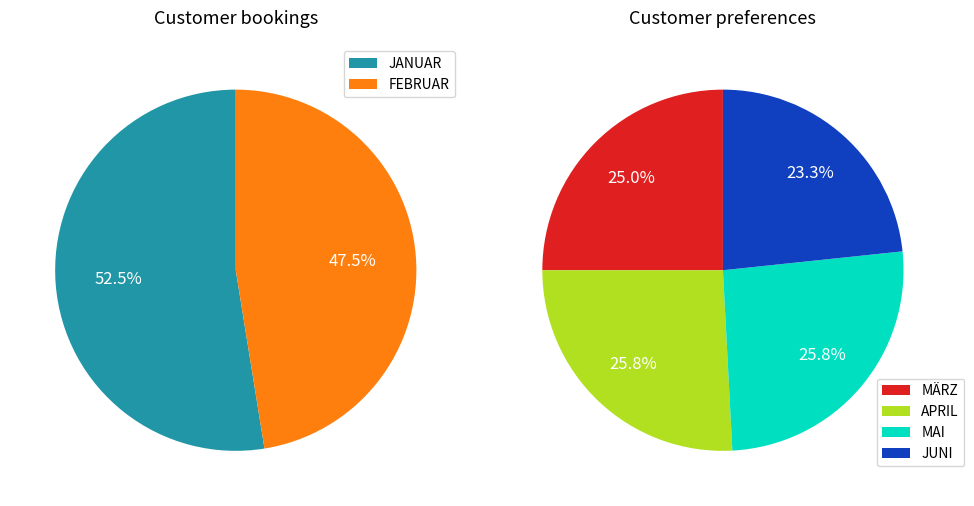

Which slice is the largest?

JANUAR